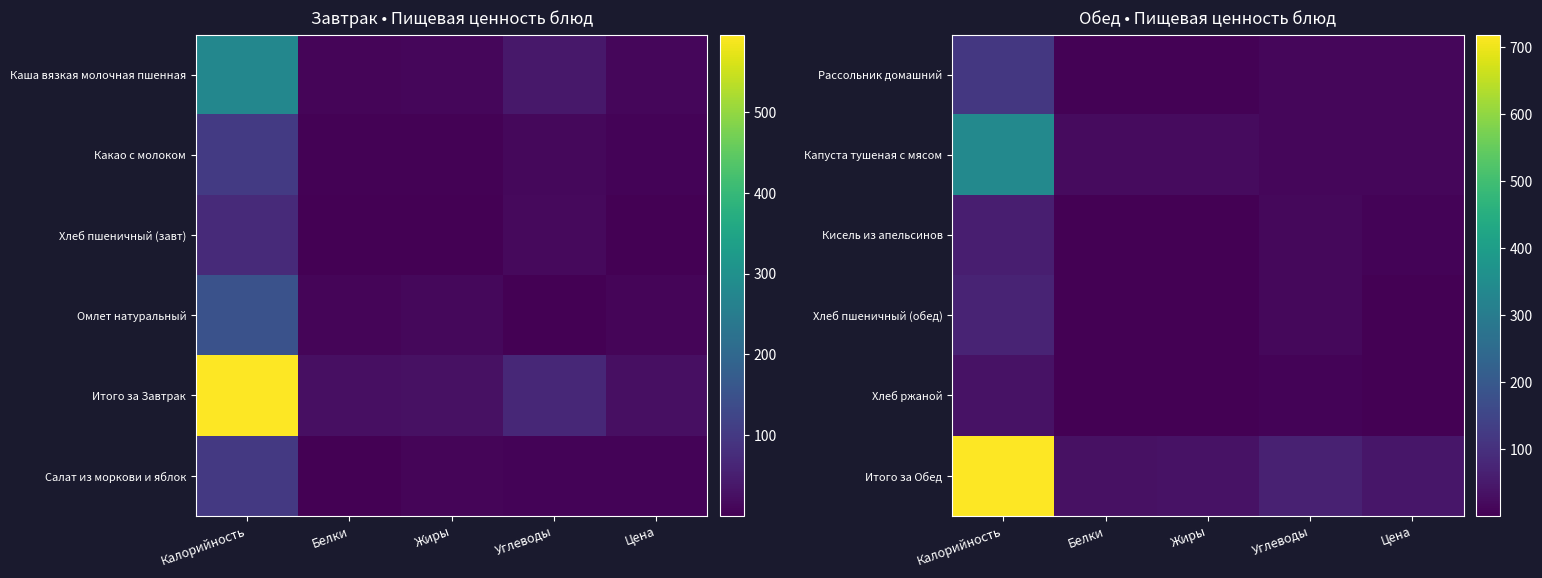

The Итого за Обед series shows 31.3 at Белки. True or false?

True